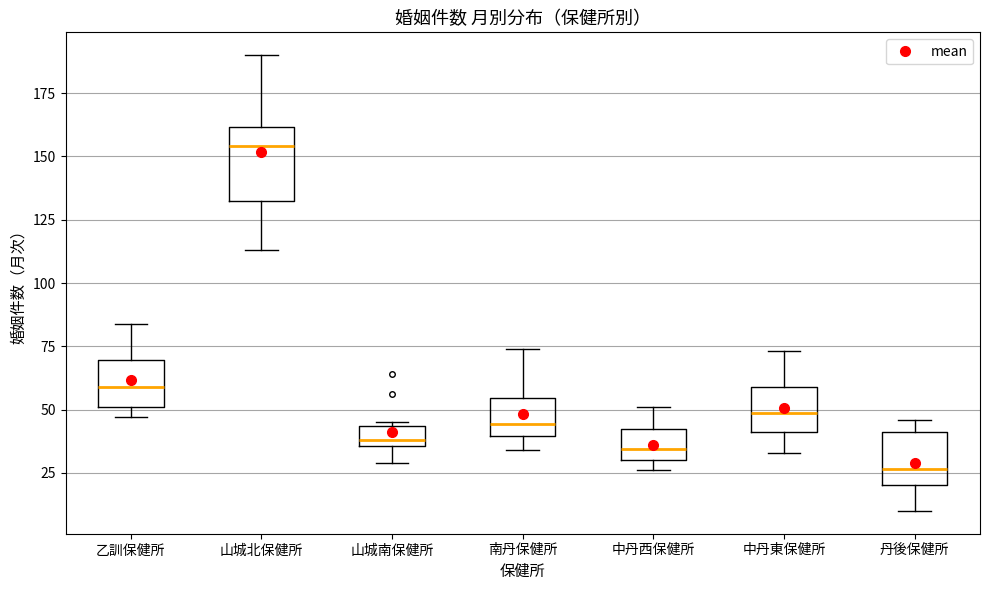

Where is the lower edge of the box for 乙訓保健所 on the y-axis? The values are not printed on the chart, so give them approximately, as read against the axis.

50